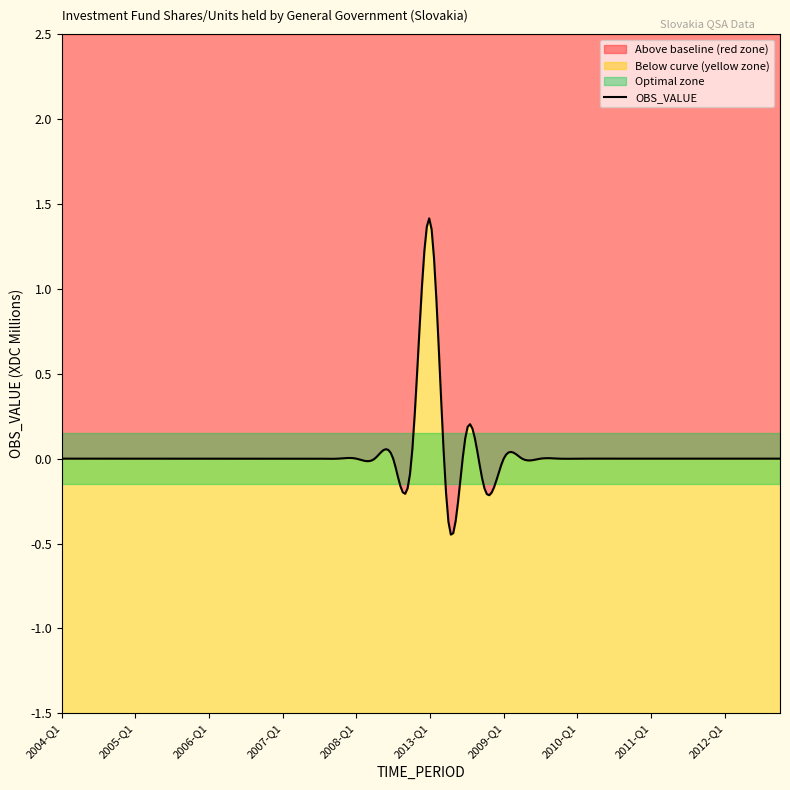

What is the difference between the maximum and minimum values?

1.8